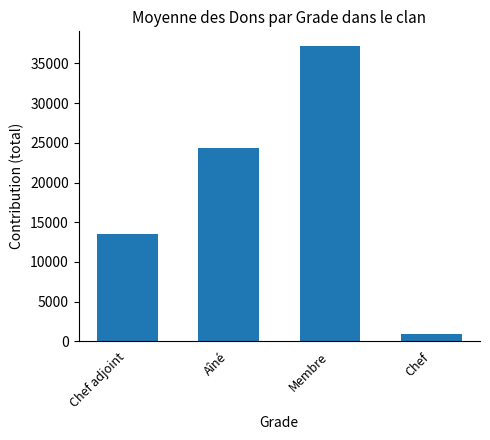

At which label is the value closest to 19035?

Aîné